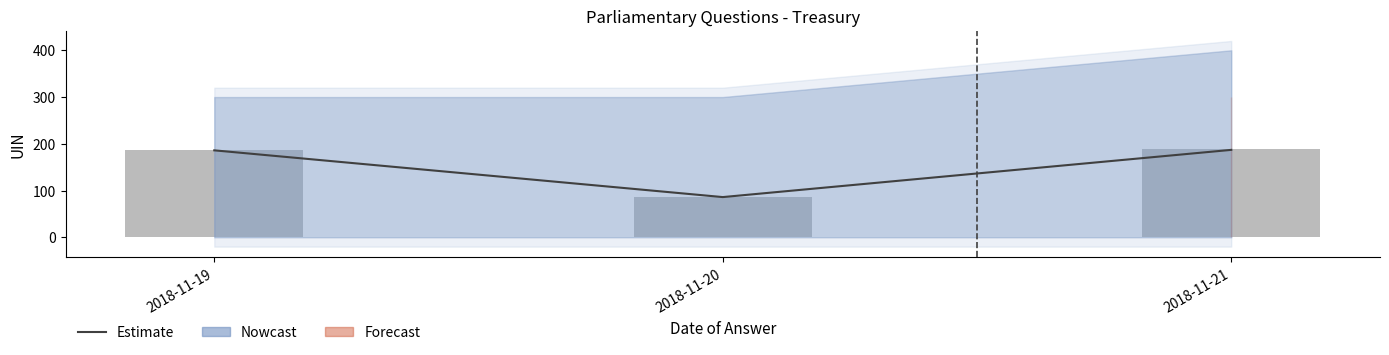

The Observed series shows 189 at 2018-11-21. True or false?

True